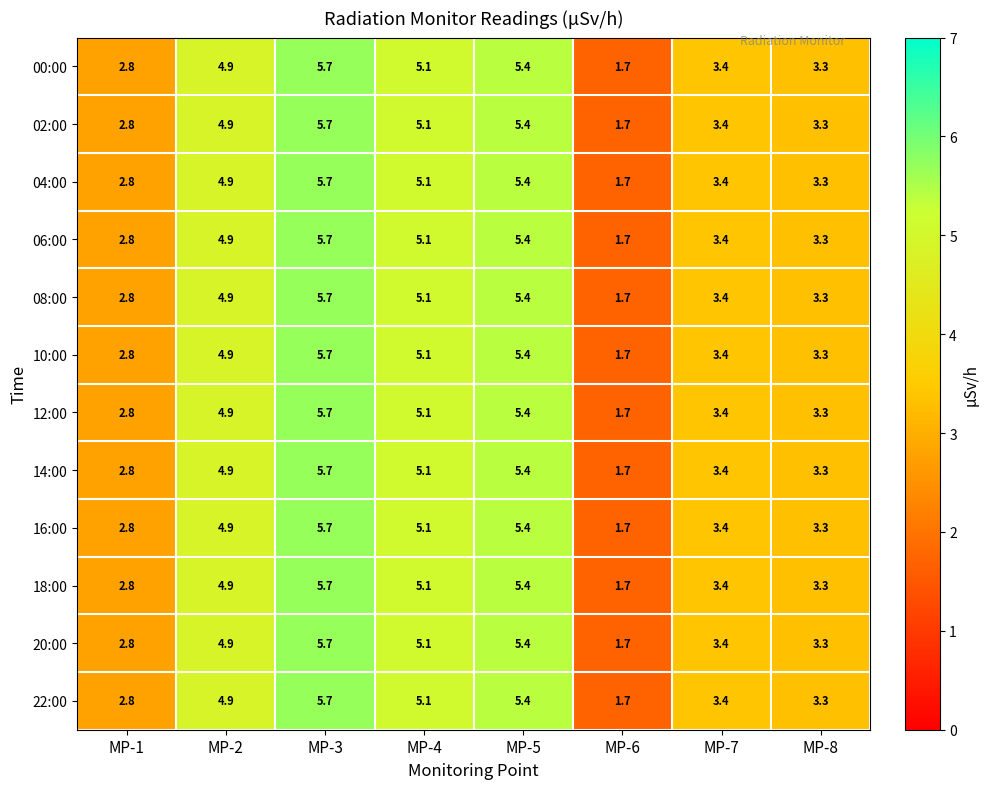

How many values in the 00:00 series are below 4?

4